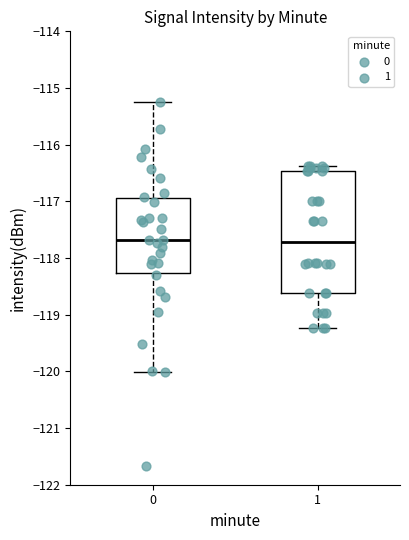

Reading left to right, transcribe this box plot: for each box, give where its median line is, the range the box spans, and where its two whiskers end, as read against the y-axis. The values are not printed on the chart, so give them approximately, as read against the axis.

0: median -117.7, box -118.3 to -116.9, whiskers -120.0 to -115.2
1: median -117.7, box -118.6 to -116.5, whiskers -119.2 to -116.4